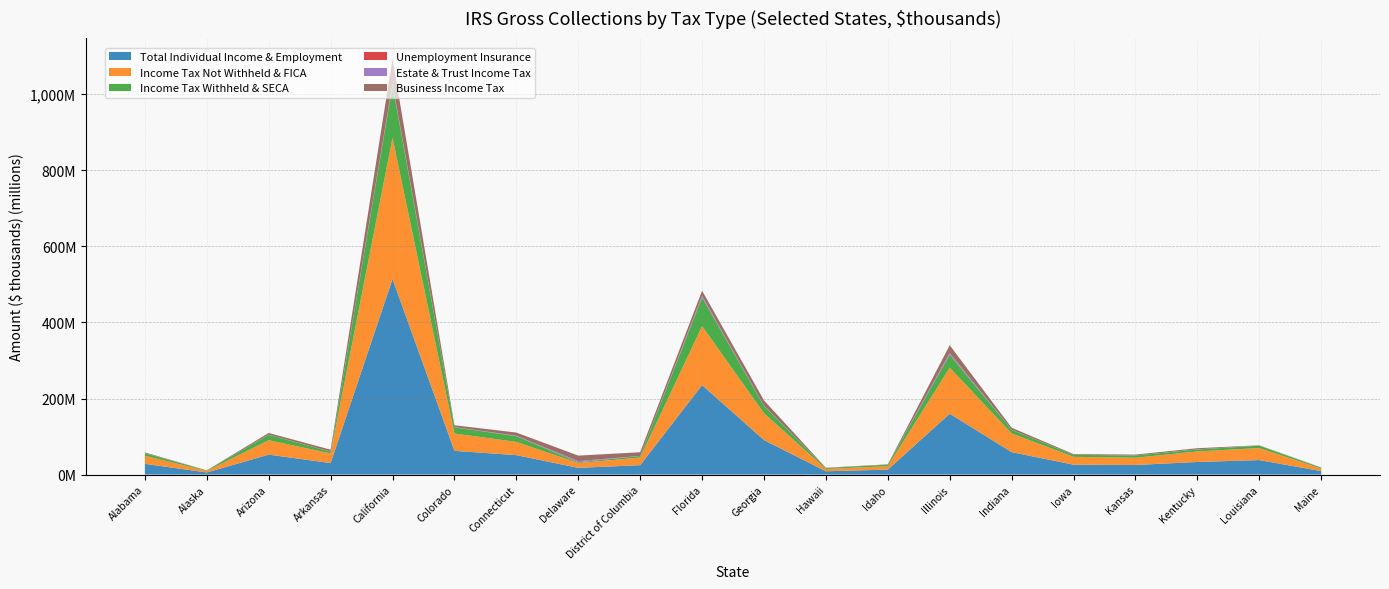

Reading left to right, what are all the values shown in this chart?

Total Individual Income & Employment: Alabama=28274112	Alaska=5586675	Arizona=52501743	Arkansas=30264467	California=514225414	Colorado=62443561	Connecticut=51150585	Delaware=17742178	District of Columbia=24759137	Florida=235308576	Georgia=90770973	Hawaii=8729103	Idaho=13074503	Illinois=160056372	Indiana=59048268	Iowa=26005740	Kansas=25275953	Kentucky=33175948	Louisiana=38127686	Maine=9083043
Income Tax Not Withheld & FICA: Alabama=21344407	Alaska=4136457	Arizona=37834324	Arkansas=25473942	California=371599766	Colorado=45618384	Connecticut=34855159	Delaware=12704425	District of Columbia=20022307	Florida=155129112	Georgia=70617128	Hawaii=6046869	Idaho=9139651	Illinois=121183267	Indiana=49227806	Iowa=20721892	Kansas=19087758	Kentucky=27726600	Louisiana=31659564	Maine=6690827
Income Tax Withheld & SECA: Alabama=6458156	Alaska=1221779	Arizona=14139212	Arkansas=4391033	California=137607076	Colorado=16173538	Connecticut=14960466	Delaware=1768298	District of Columbia=4113481	Florida=74895369	Georgia=18997889	Hawaii=2563458	Idaho=3840042	Illinois=33660594	Indiana=9386398	Iowa=5121878	Kansas=5867922	Kentucky=5045792	Louisiana=6148234	Maine=2236941
Unemployment Insurance: Alabama=68231	Alaska=11257	Arizona=110045	Arkansas=130855	California=737964	Colorado=89081	Connecticut=59246	Delaware=26660	District of Columbia=14952	Florida=422879	Georgia=226700	Hawaii=14960	Idaho=35523	Illinois=263382	Indiana=102149	Iowa=50359	Kansas=62504	Kentucky=63437	Louisiana=62186	Maine=18657
Estate & Trust Income Tax: Alabama=399899	Alaska=216389	Arizona=416786	Arkansas=265035	California=4271034	Colorado=542053	Connecticut=1269862	Delaware=3193392	District of Columbia=170024	Florida=4307842	Georgia=878706	Hawaii=103815	Idaho=59116	Illinois=4597140	Indiana=301674	Iowa=99421	Kansas=148677	Kentucky=324648	Louisiana=252440	Maine=132770
Business Income Tax: Alabama=1789113	Alaska=110764	Arizona=4432494	Arkansas=4927594	California=65066736	Colorado=4868635	Connecticut=8257986	Delaware=14457765	District of Columbia=9681512	Florida=13405263	Georgia=13578019	Hawaii=601545	Idaho=783783	Illinois=20425855	Indiana=5212457	Iowa=1888858	Kansas=2155461	Kentucky=3052297	Louisiana=790192	Maine=561919